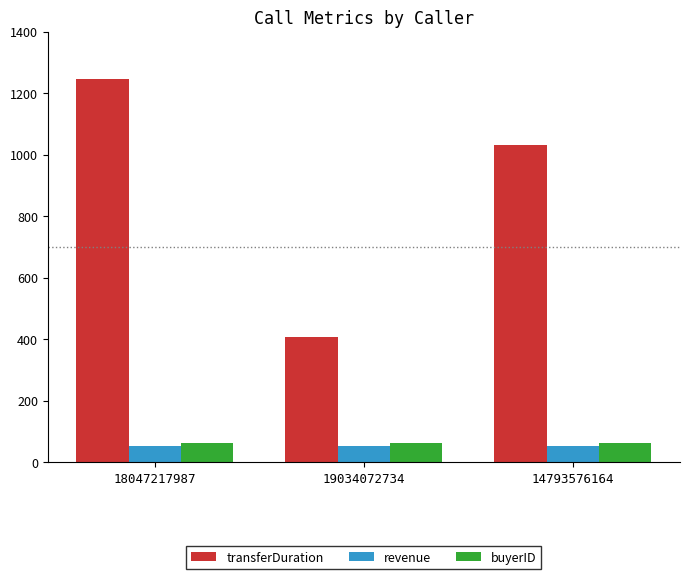

List the labels in order of transferDuration value, largest first.

18047217987, 14793576164, 19034072734